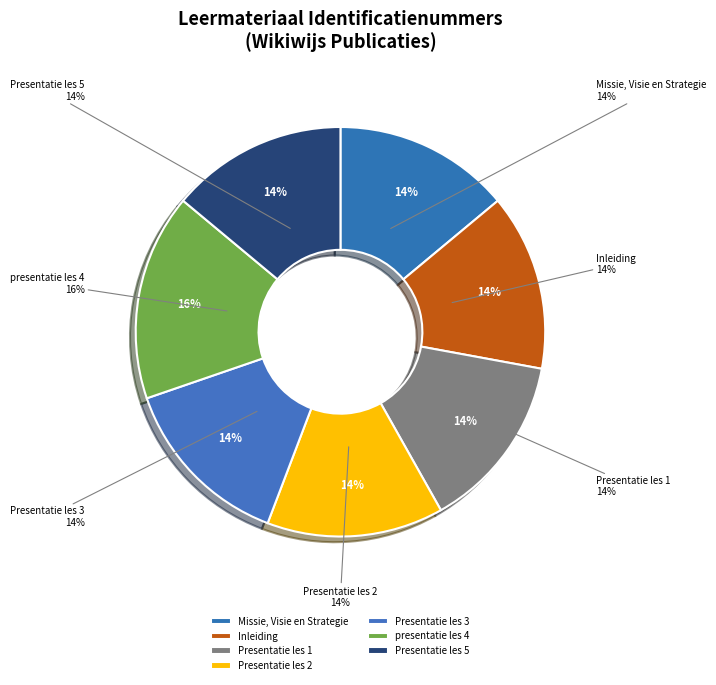

What is the largest slice in the pie chart?

presentatie les 4